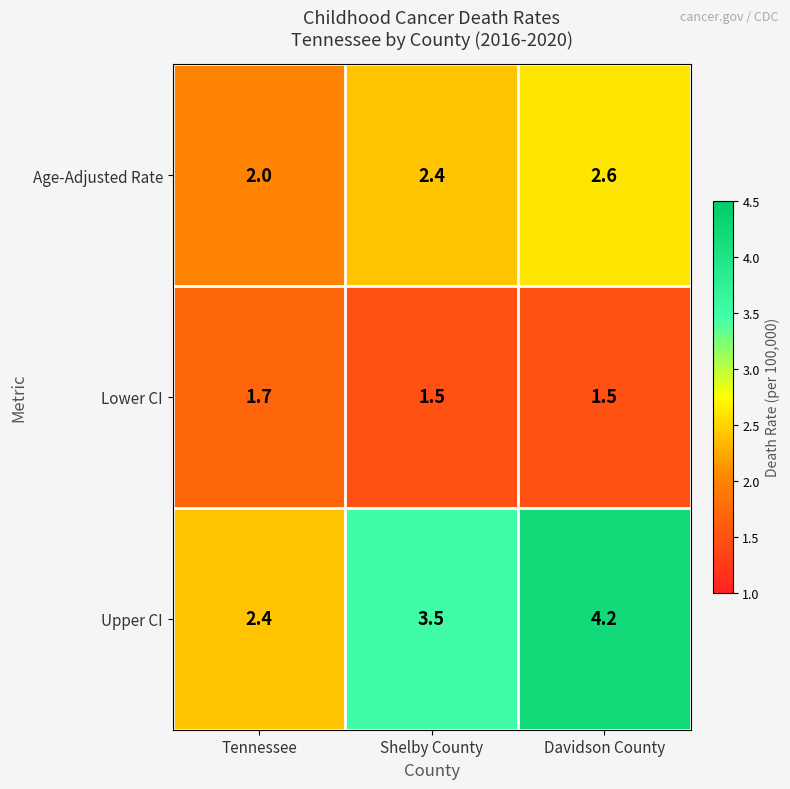

Which series has the largest total across all categories?

Upper CI